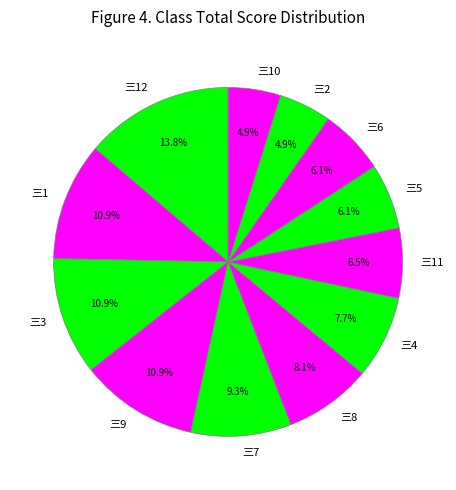

Do 三7 and 三10 together represent more than half of the pie?

No